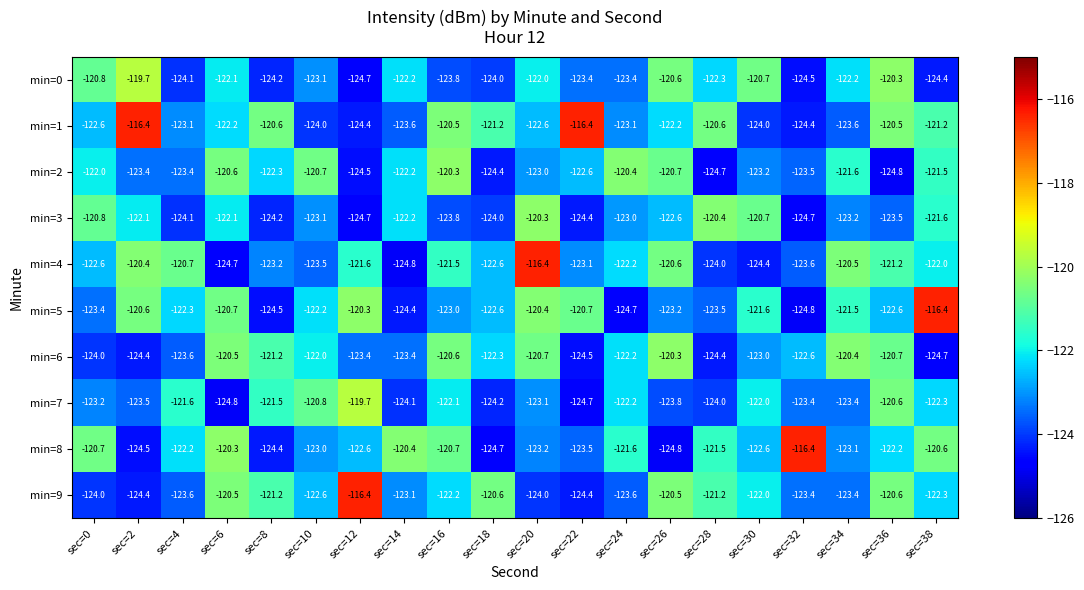

At which label is min=6 closest to -122?

sec=10